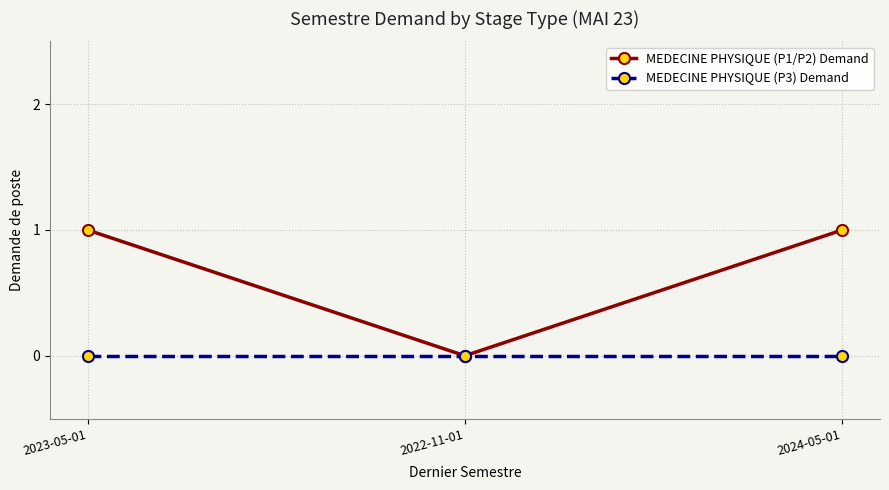

What position from the left is 2022-11-01?

2